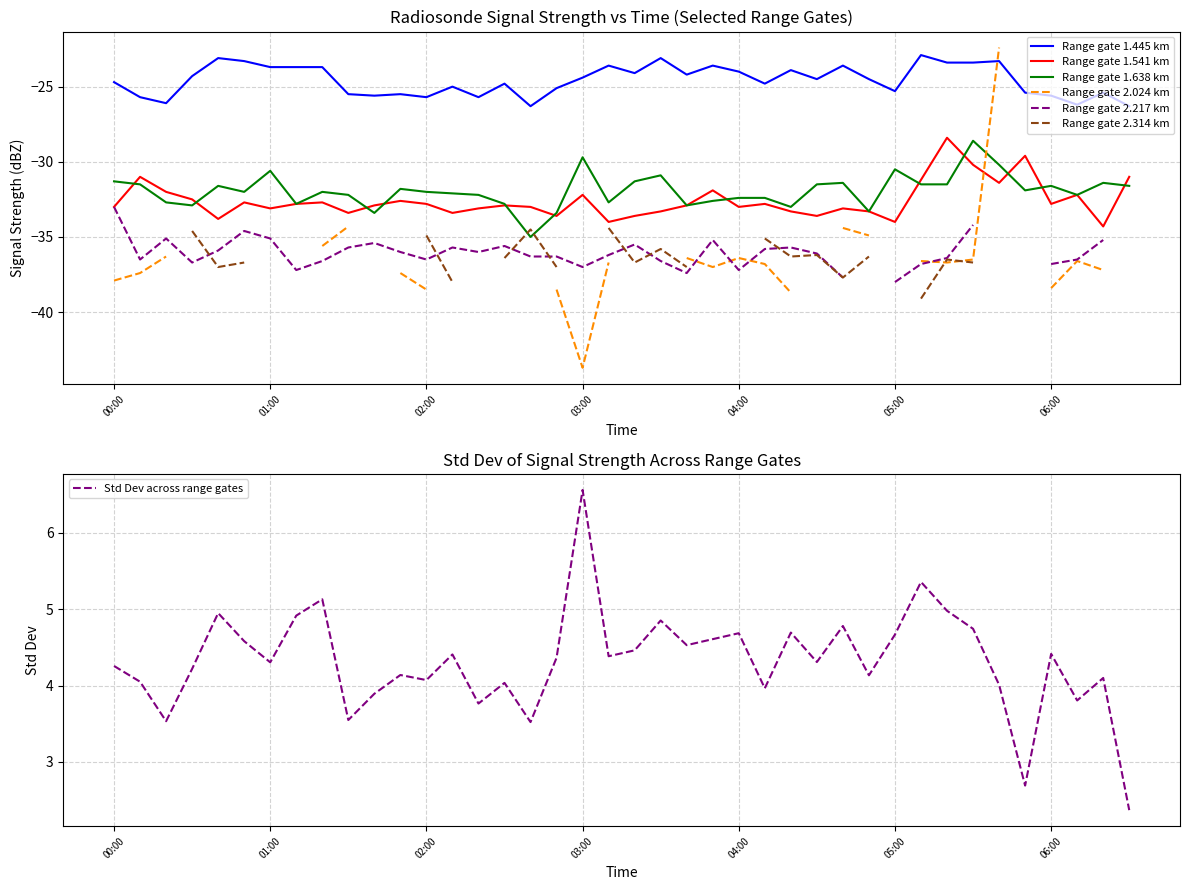

At which label does 1.445 reach its minimum?

1999/09/22 02:40